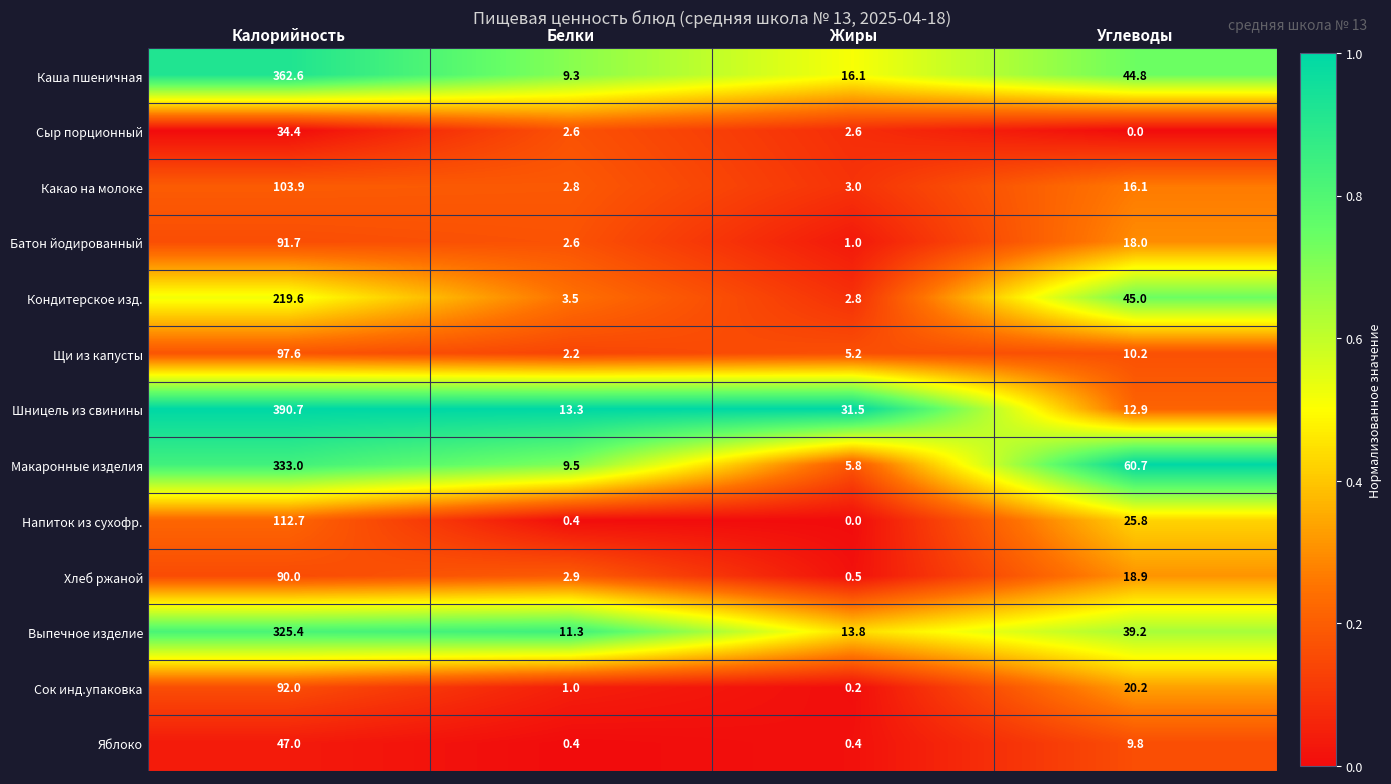

What is the total value across all series at Калорийность?

2300.6